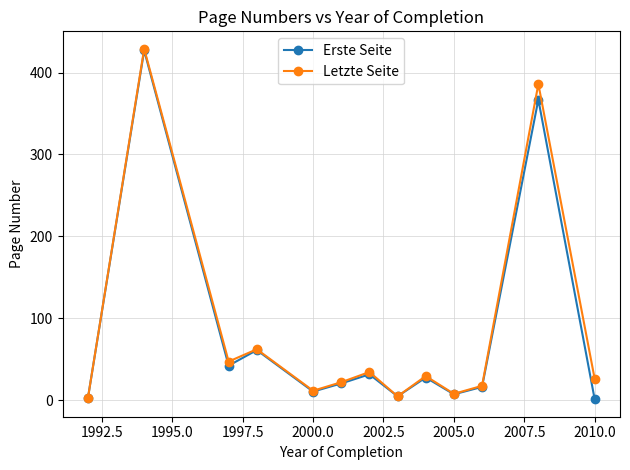

What is the value of the Erste Seite point at the 5th from the left?

10.3